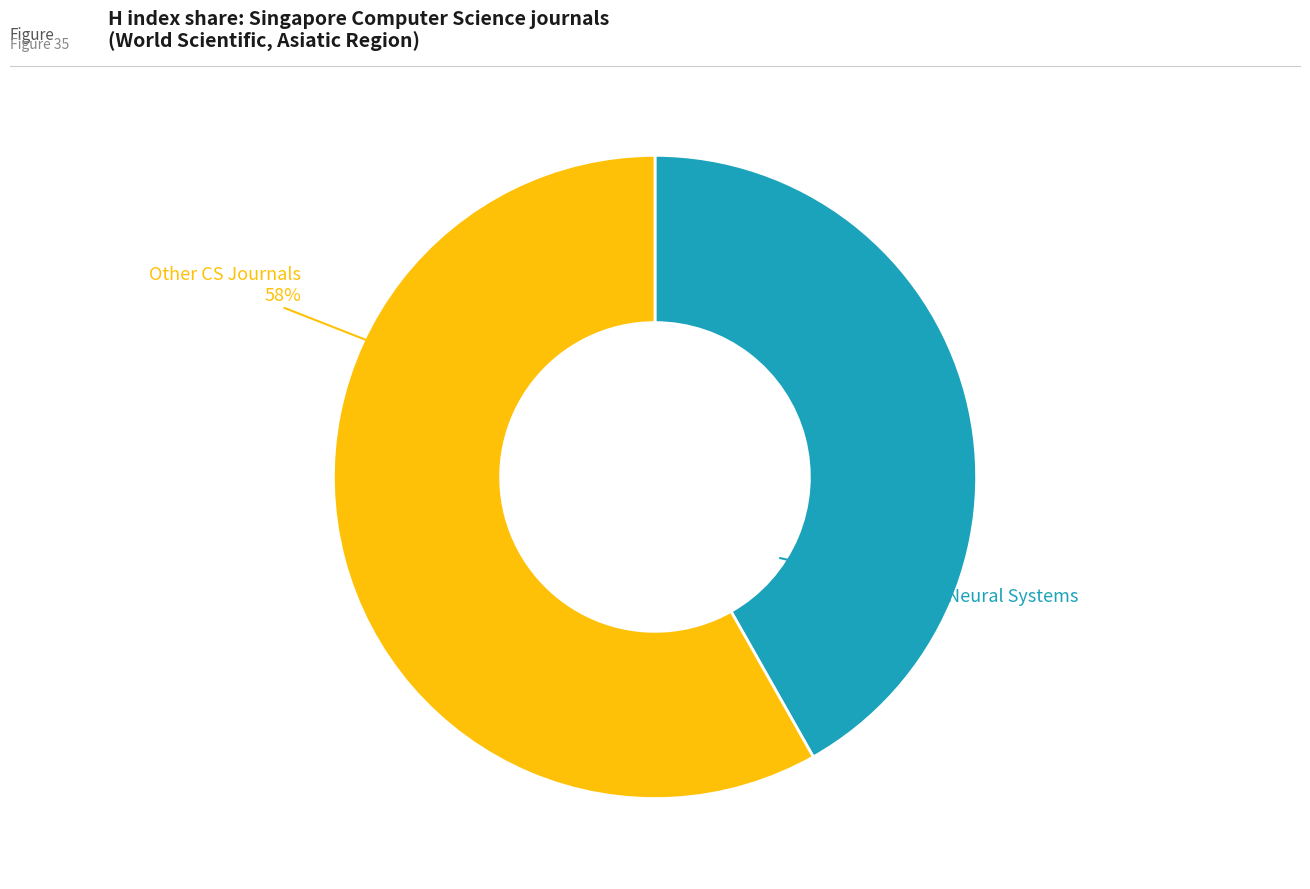

Is there a majority slice in this chart?

Yes